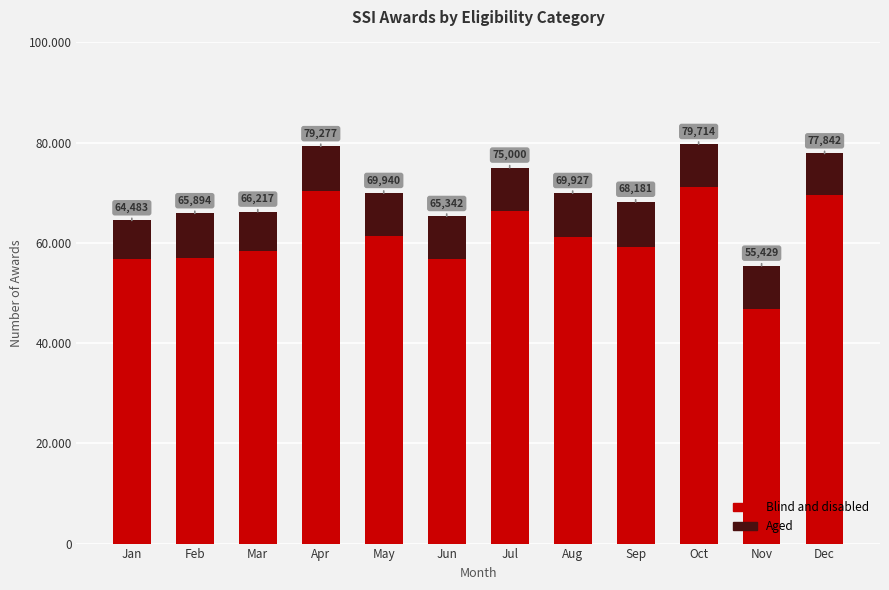

Where does the Aged series first go above 8646?

Feb